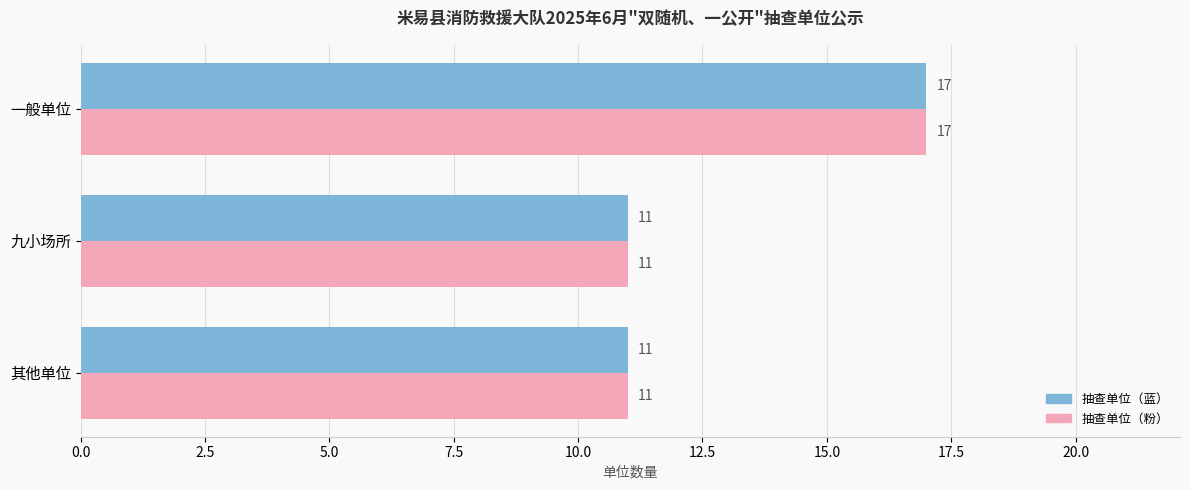

What is the minimum value shown in the chart?

11